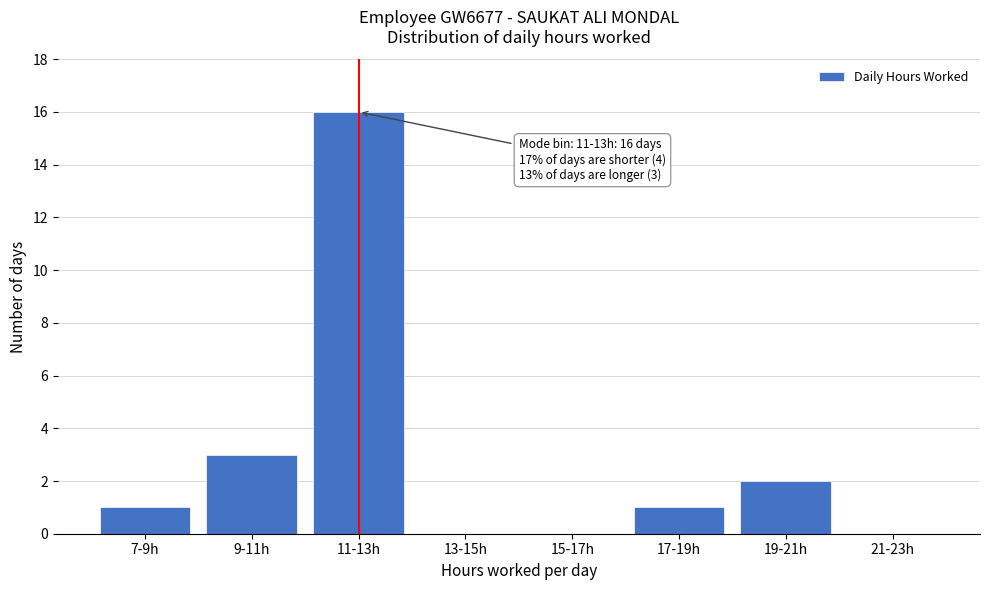

Reading right to left, transcribe all the data shown in this chart.

21-23h=0	19-21h=2	17-19h=1	15-17h=0	13-15h=0	11-13h=16	9-11h=3	7-9h=1